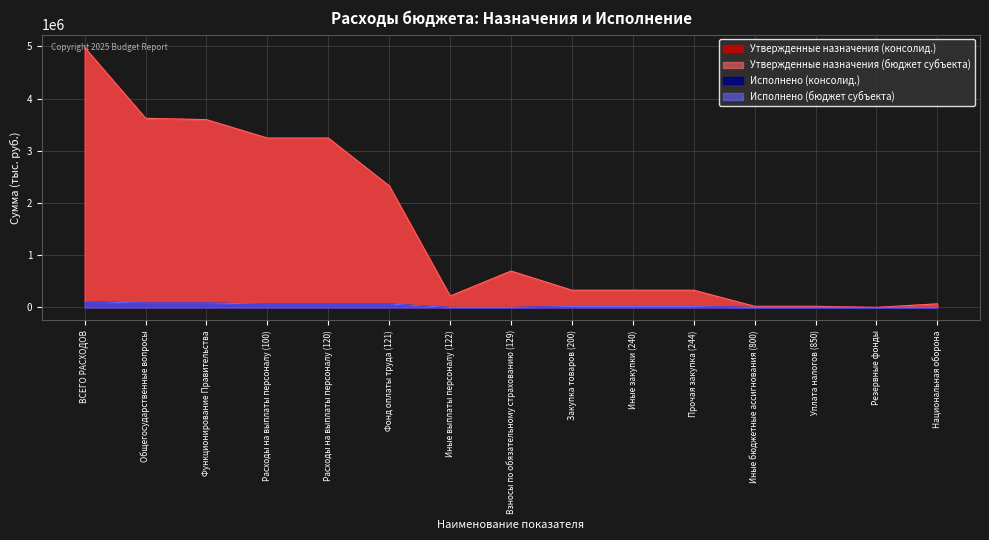

Is the value of Утвержденные назначения (бюджет субъекта) at Уплата налогов (850) greater than the value of Исполнено (бюджет субъекта) at Взносы по обязательному страхованию (129)?

Yes